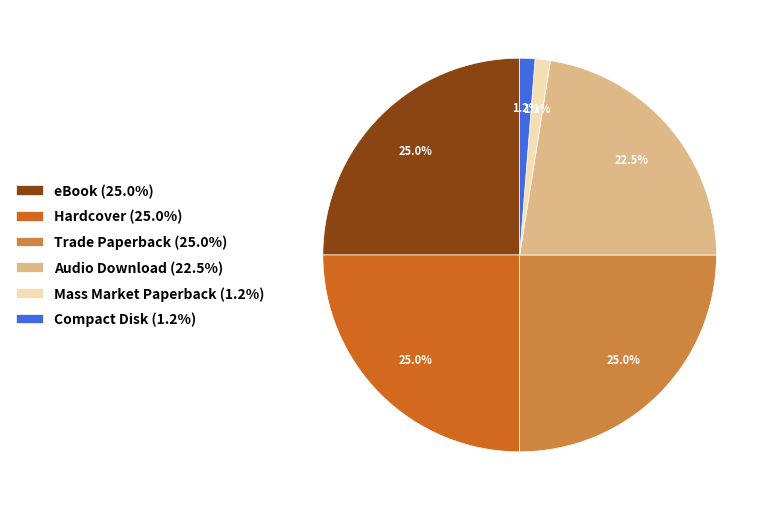

Is eBook (25.0%) the majority of the pie?

No